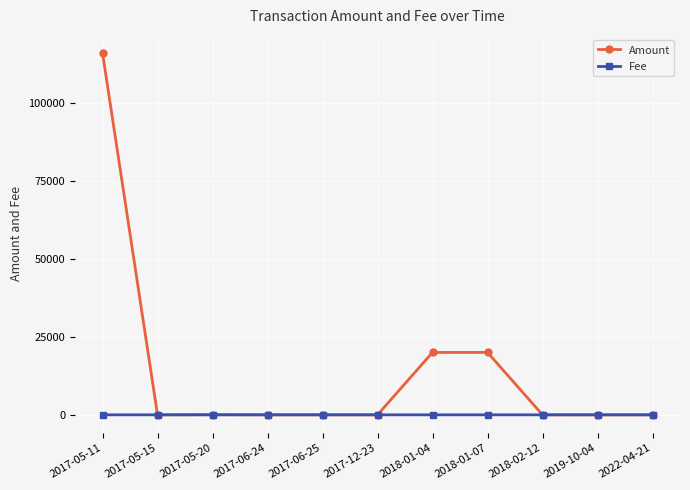

Rank the series by their maximum value, from highest to lowest.

Amount, Fee